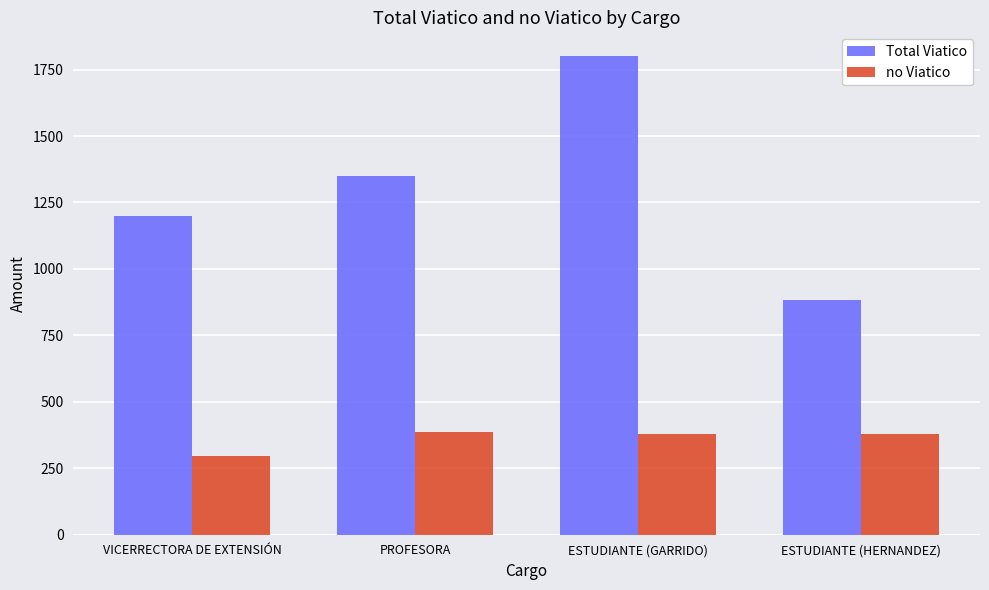

What is the label of the 4th bar from the left?

ESTUDIANTE (HERNANDEZ)